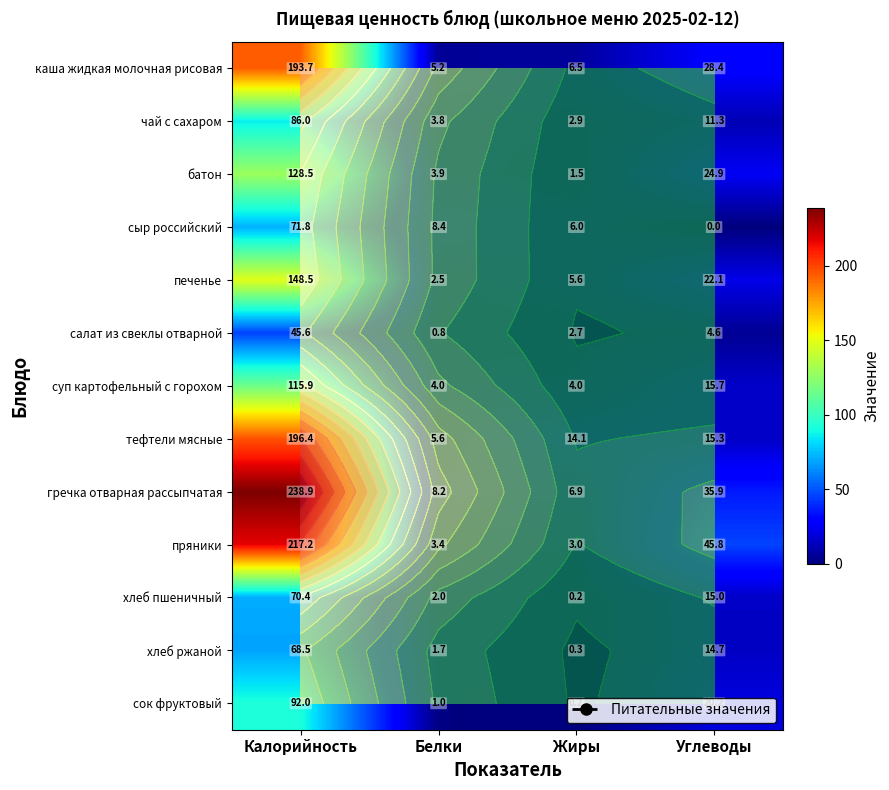

At Калорийность, list the series in order from smallest to largest.

салат из свеклы отварной, хлеб ржаной, хлеб пшеничный, сыр российский, чай с сахаром, сок фруктовый, суп картофельный с горохом, батон, печенье, каша жидкая молочная рисовая, тефтели мясные, пряники, гречка отварная рассыпчатая